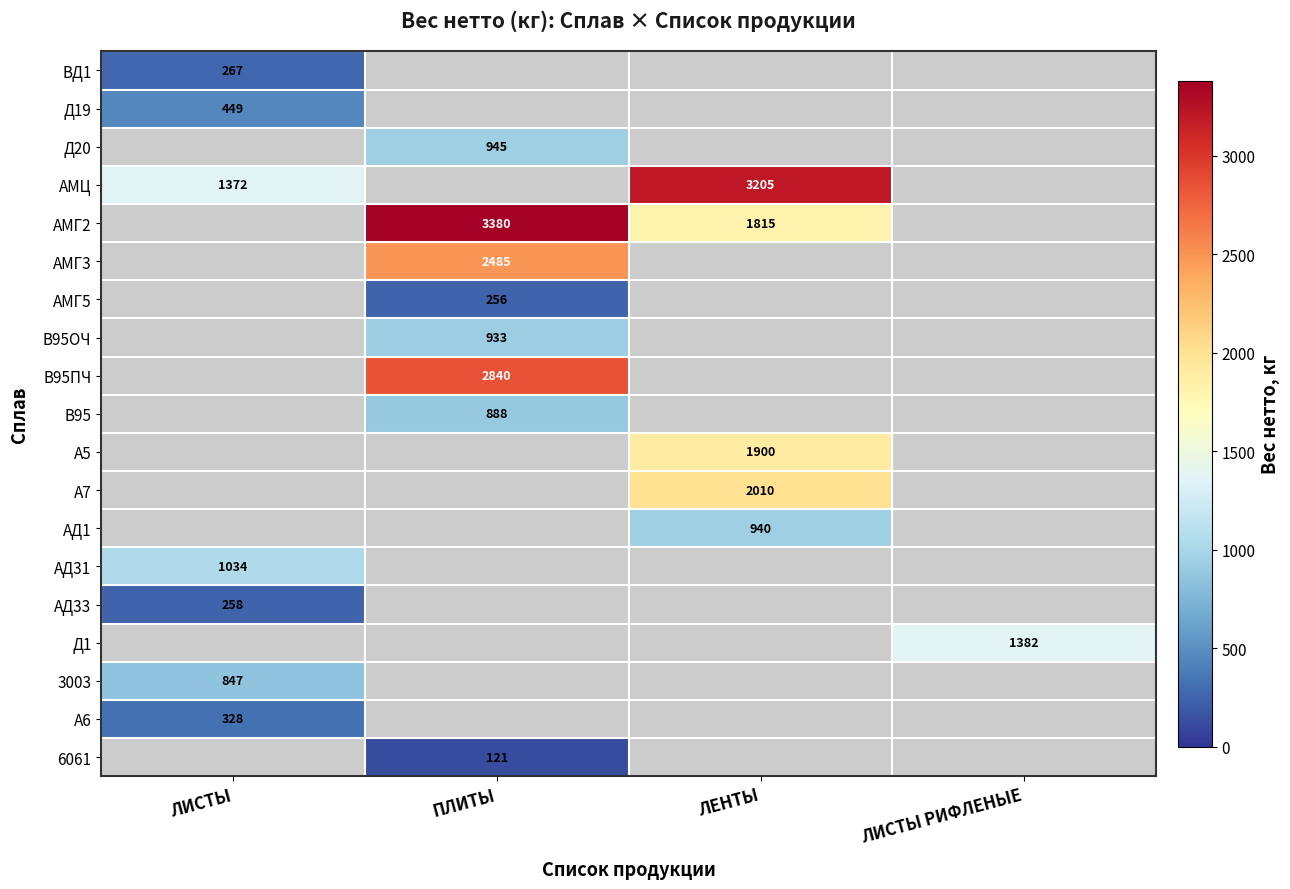

What is the maximum value shown in the chart?

3380.0